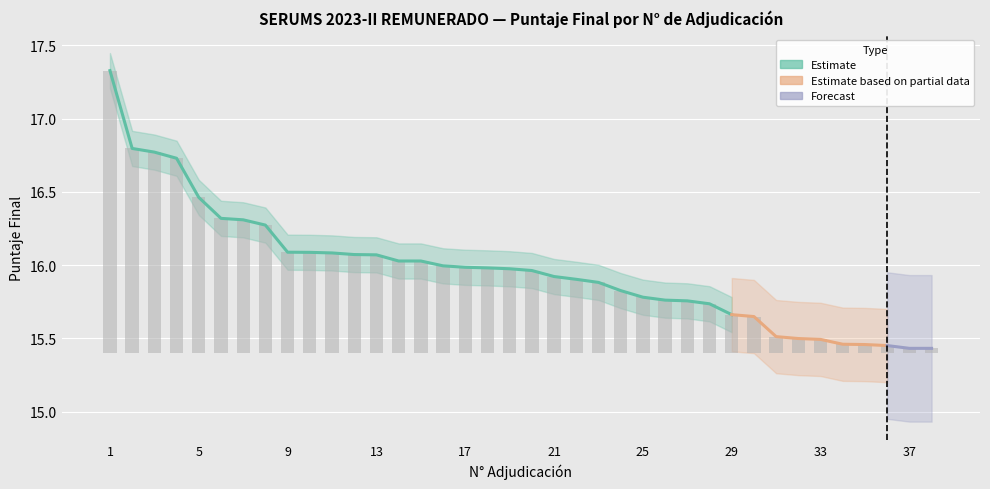

Rank the categories by value from lowest to highest.

37, 38, 36, 35, 34, 33, 32, 31, 30, 29, 28, 27, 26, 25, 24, 23, 22, 21, 20, 19, 18, 17, 16, 14, 15, 13, 12, 11, 10, 9, 8, 7, 6, 5, 4, 3, 2, 1